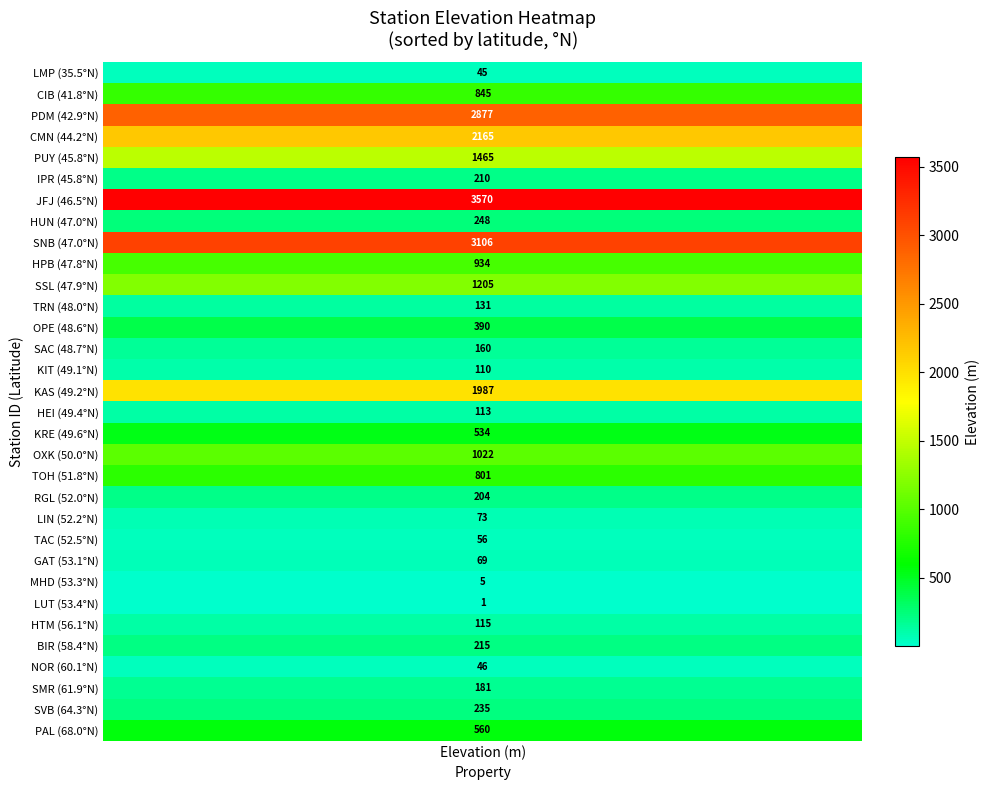

What is the approximate value of latitude at 20?

68.0